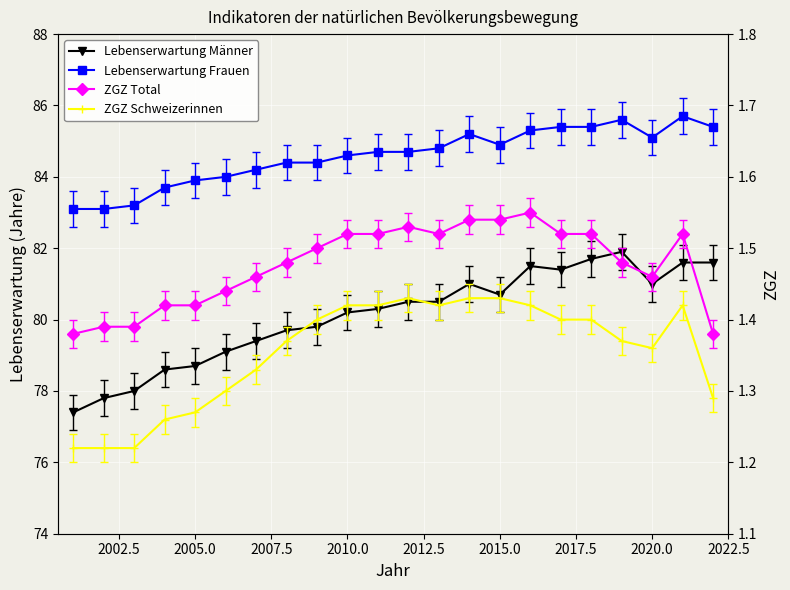

True or false: Lebenserwartung Frauen has more than 2 points higher than both neighbors.

True